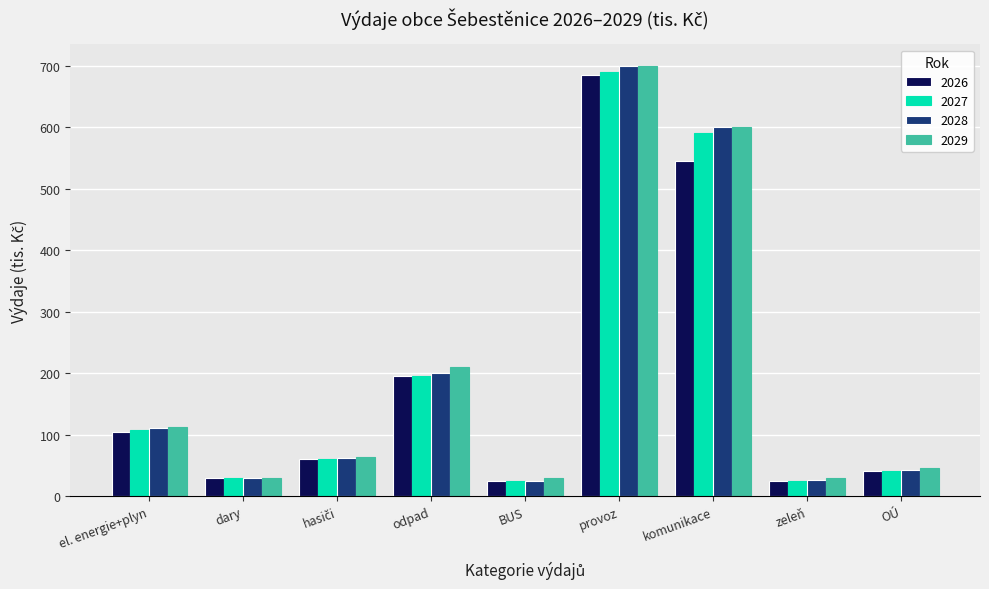

The value of 2029 at odpad is 210. True or false?

True